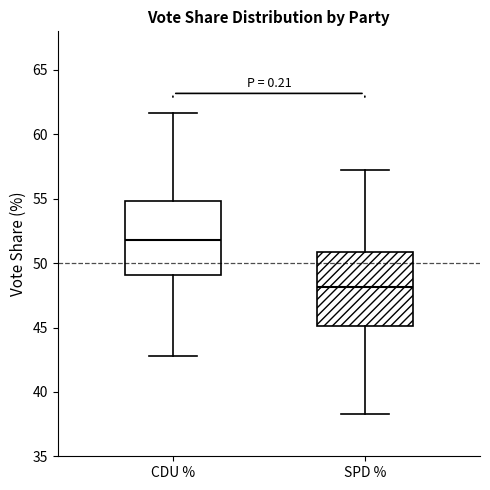

Where is the lower edge of the box for SPD % on the y-axis? The values are not printed on the chart, so give them approximately, as read against the axis.

45.0